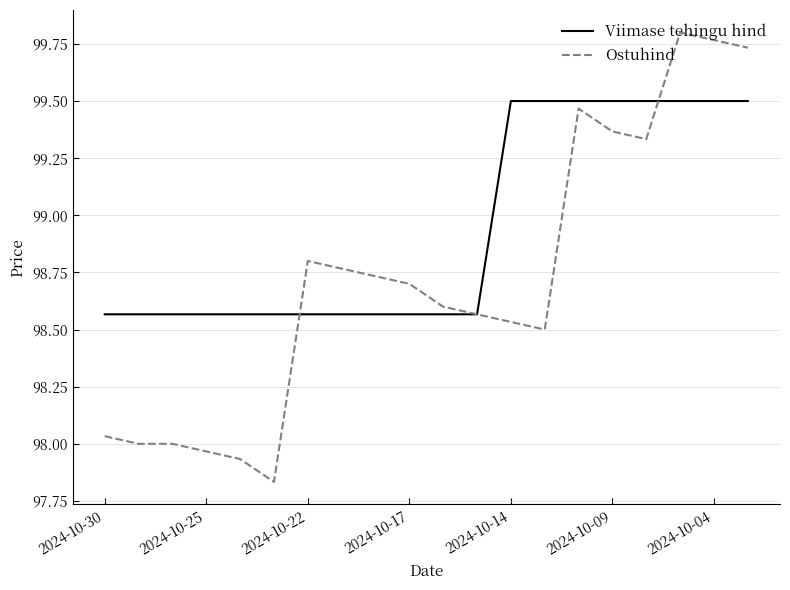

What is the sum of all Viimase tehingu hind values?

1978.8